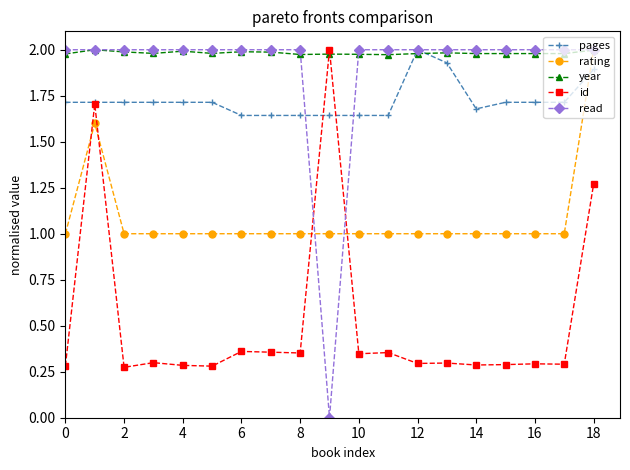

Which series has the largest total across all categories?

year